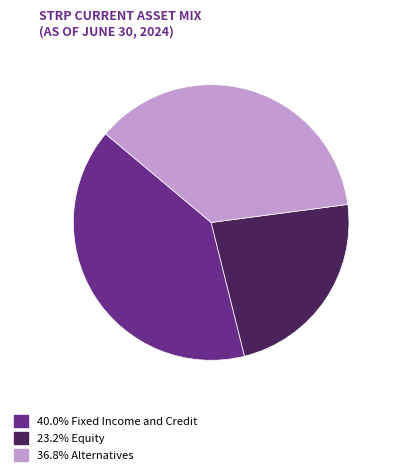

Does any single category account for the majority?

No